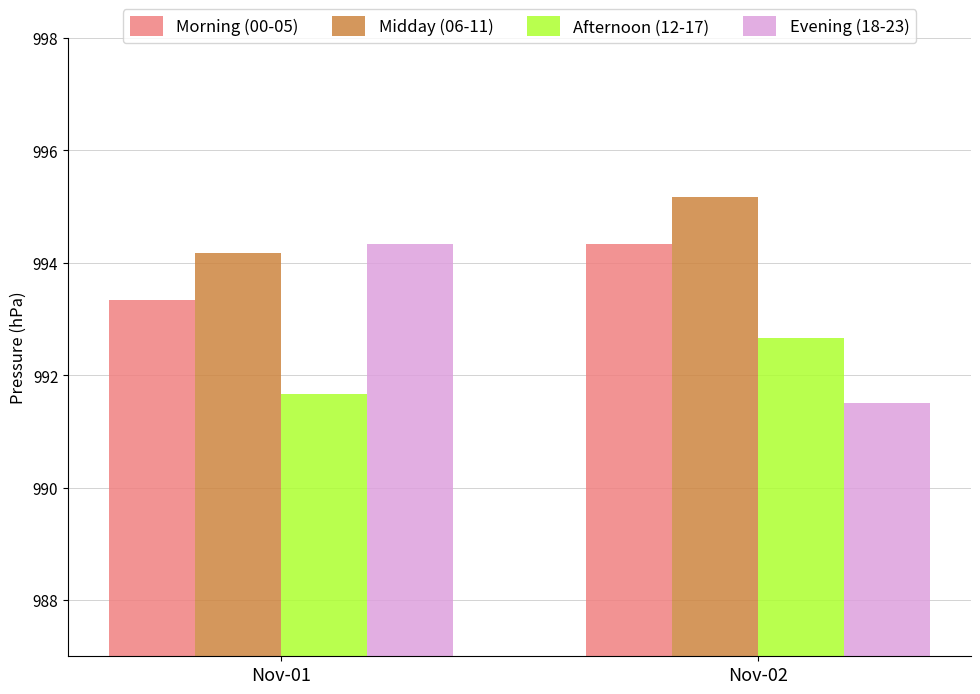

The Afternoon (12-17) series shows 991.7 at Nov-01. True or false?

True